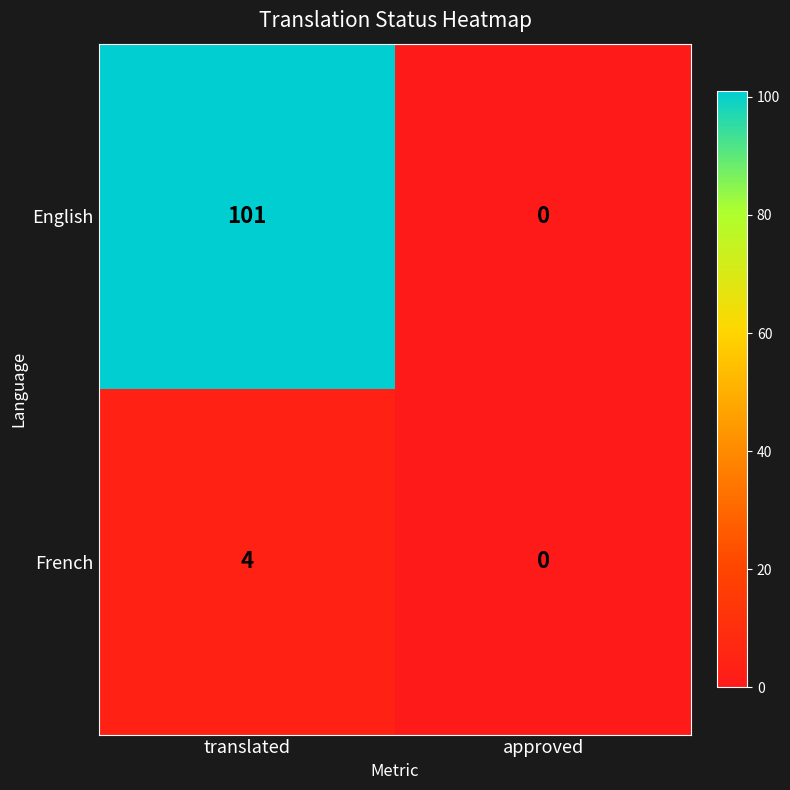

Which label corresponds to the smallest value in the chart?

approved